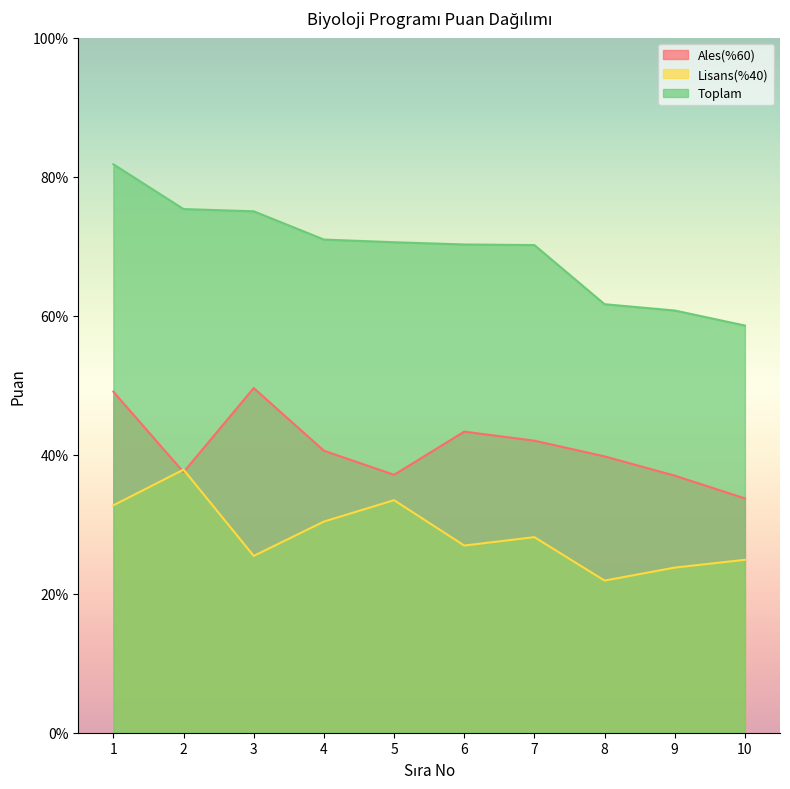

At which category is the sum across all series the highest?

1